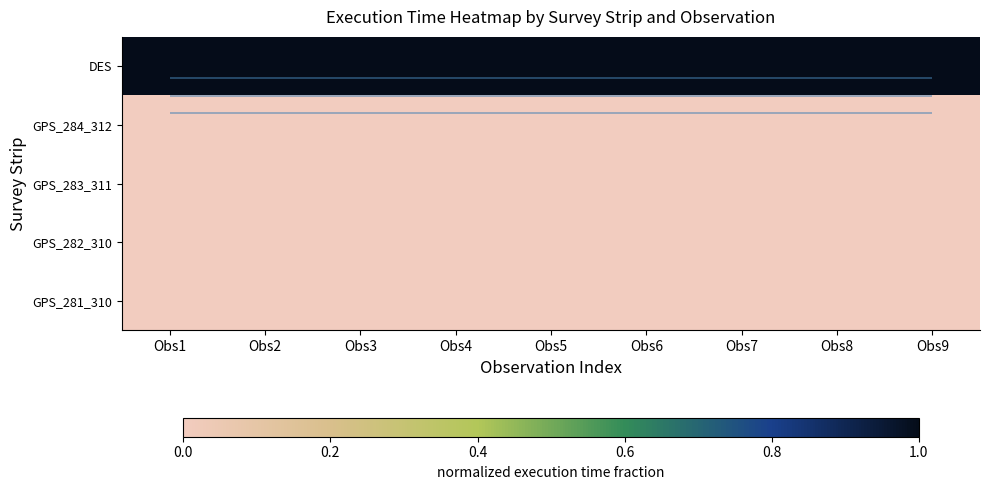

Rank the categories by GPS_284_312 value from highest to lowest.

Obs1, Obs2, Obs3, Obs4, Obs5, Obs6, Obs7, Obs8, Obs9